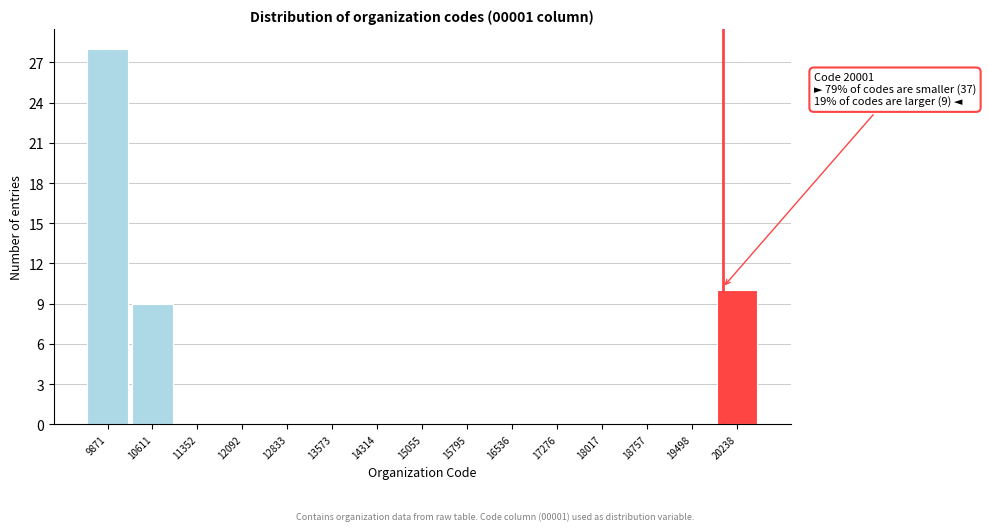

Over which range of the x-axis is the bar tallest?

9500 to 10200